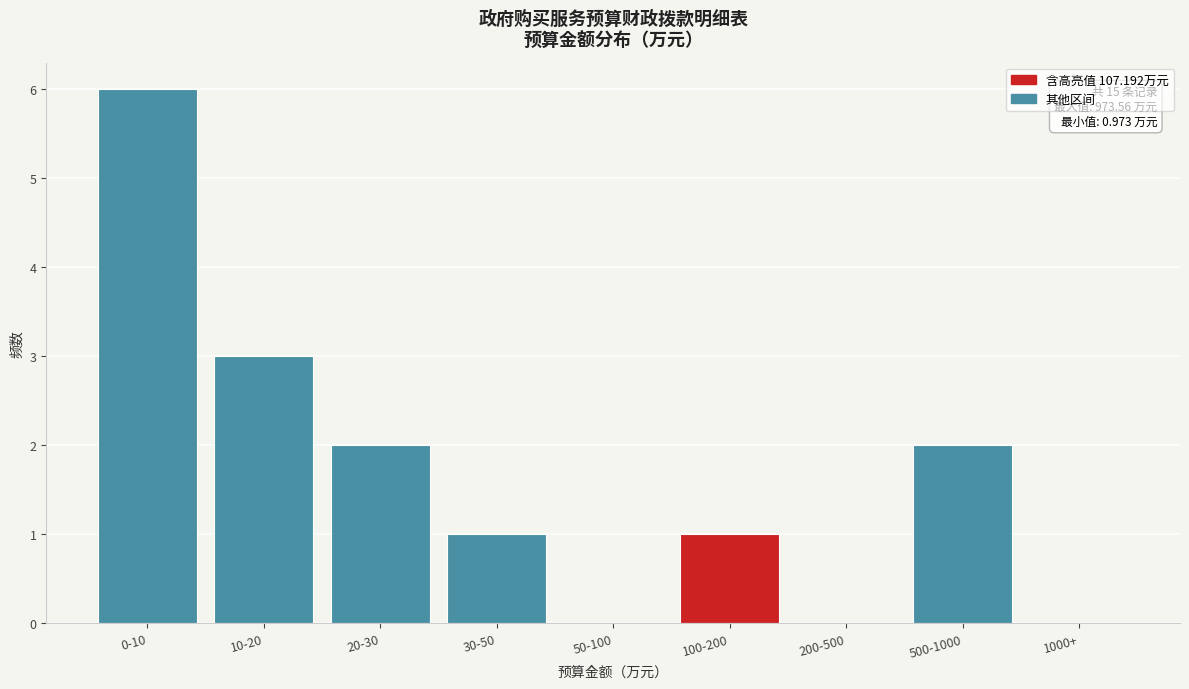

Reading right to left, transcribe all the data shown in this chart.

1000+=0	500-1000=2	200-500=0	100-200=1	50-100=0	30-50=1	20-30=2	10-20=3	0-10=6